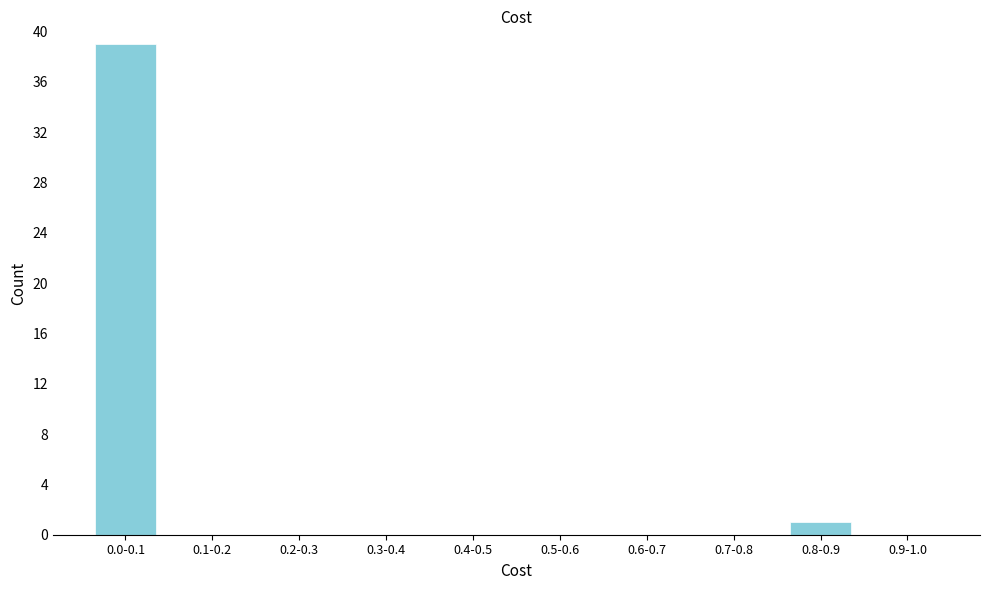

Reading right to left, extract all data points from this chart.

0.9-1.0=0	0.8-0.9=1	0.7-0.8=0	0.6-0.7=0	0.5-0.6=0	0.4-0.5=0	0.3-0.4=0	0.2-0.3=0	0.1-0.2=0	0.0-0.1=39